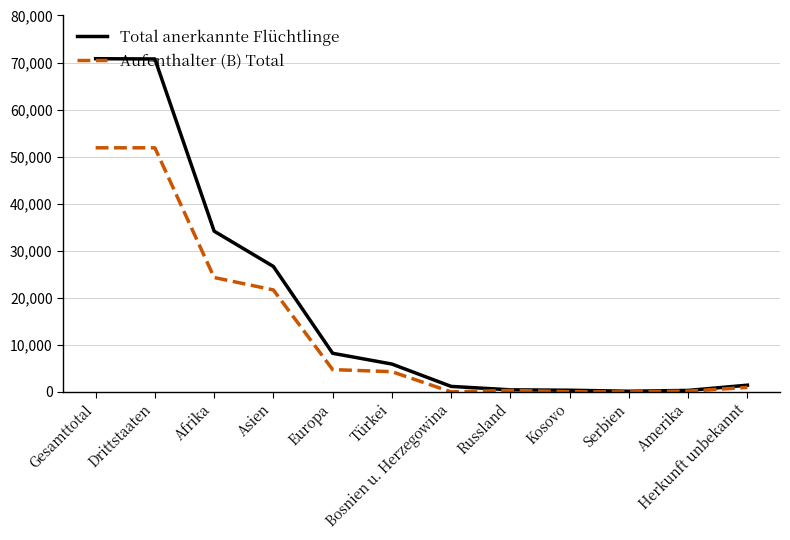

Is the value of Aufenthalter (B) Total at Afrika greater than the value of Total anerkannte Flüchtlinge at Bosnien u. Herzegowina?

Yes